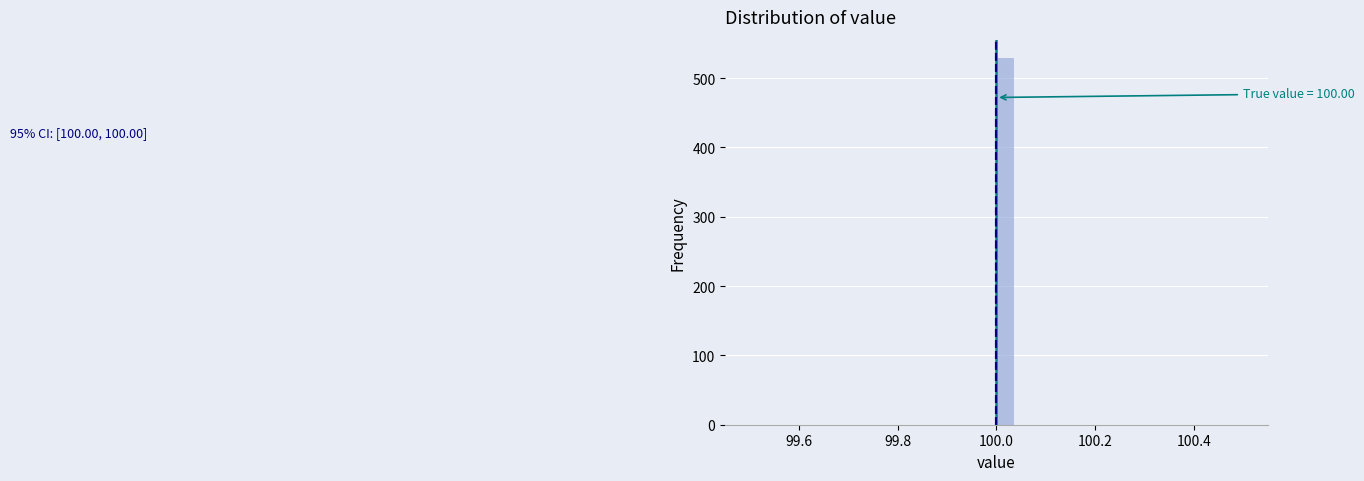

Around what value on the x-axis is the tallest bar? Give the approximate position of its centre, as read against the axis.

100.02